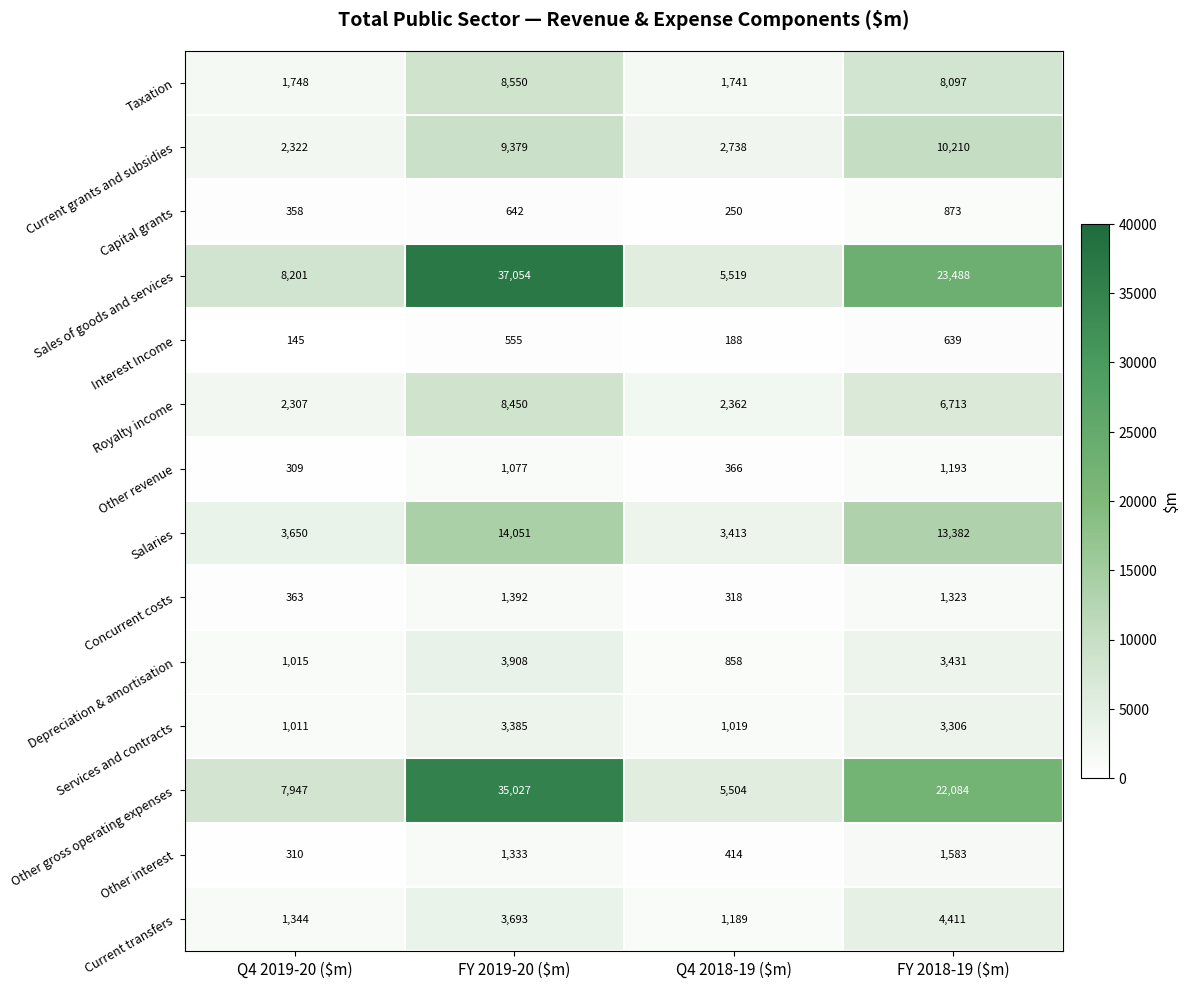

Rank the series by their maximum value, from lowest to highest.

Interest Income, Capital grants, Other revenue, Concurrent costs, Other interest, Services and contracts, Depreciation & amortisation, Current transfers, Royalty income, Taxation, Current grants and subsidies, Salaries, Other gross operating expenses, Sales of goods and services